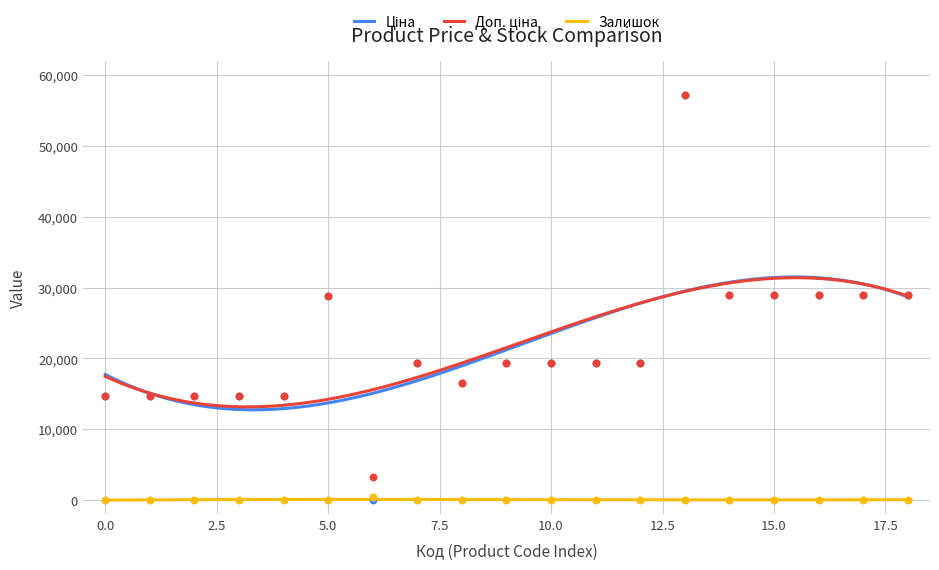

What are all the series names shown in the legend?

Ціна, Доп. ціна, Залишок